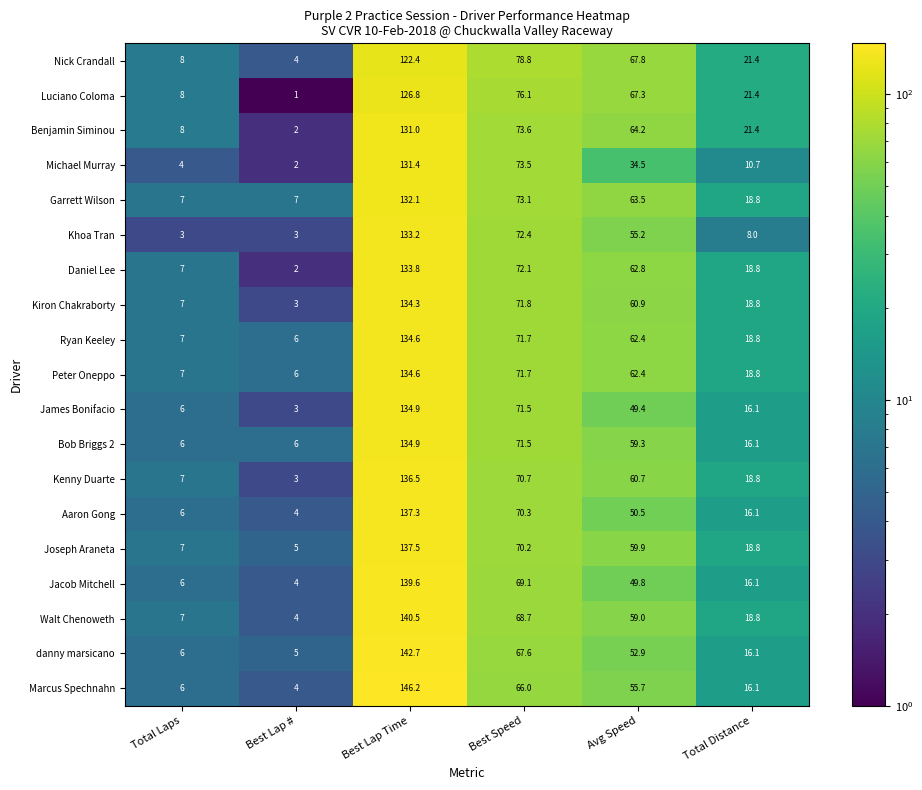

What is the difference between the second highest and minimum values in the Jacob Mitchell series?

65.1